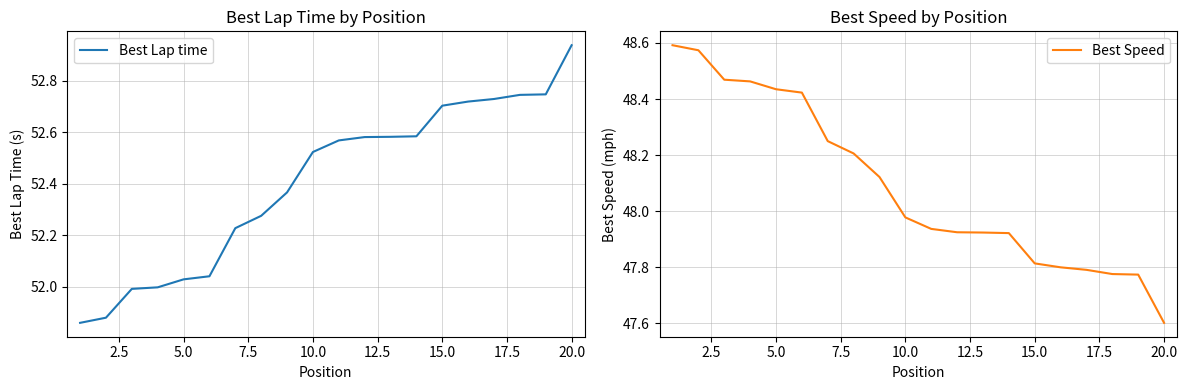

What is the value of the Best Lap time point at the 14th from the left?

52.6